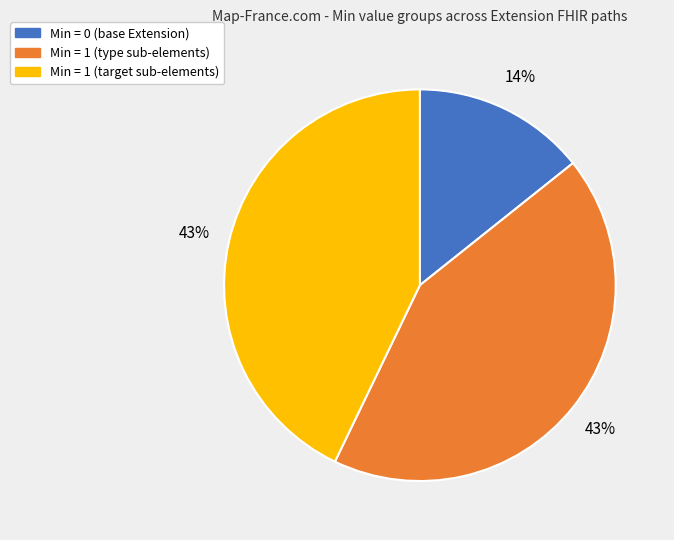

To the nearest percent, what is the difference between the largest and smallest slice percentages?

29%